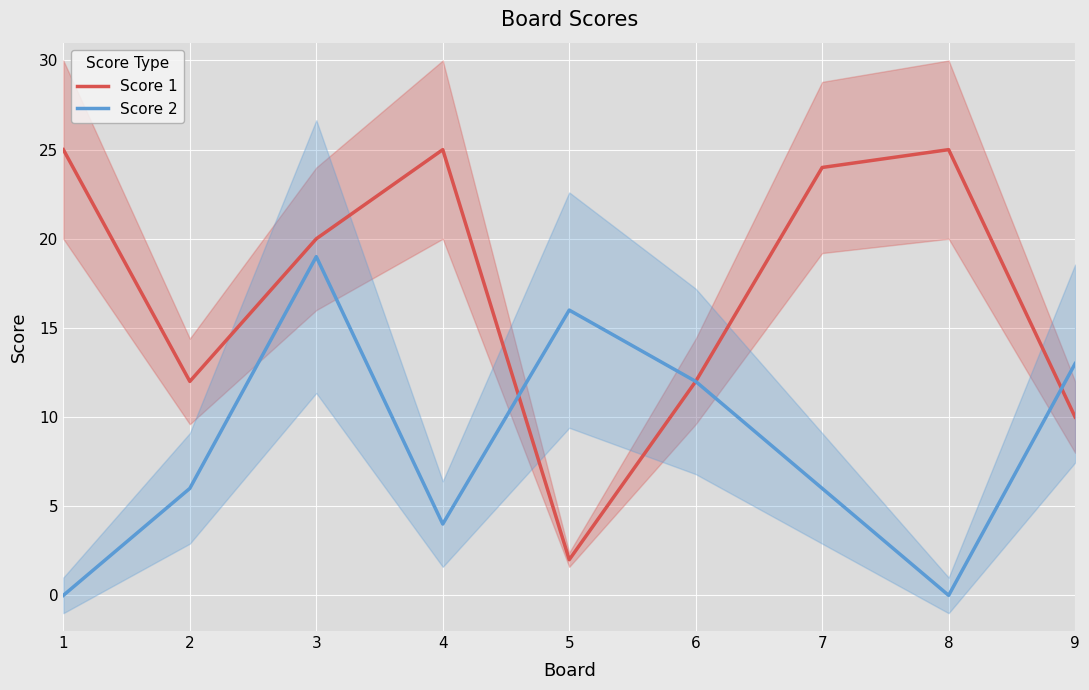

What is the difference between the highest and lowest values at 3?

1